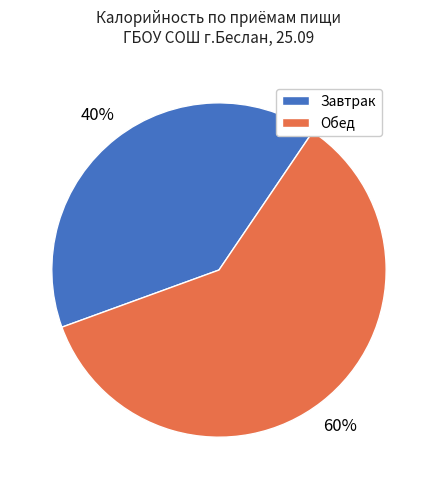

Is it true that Обед is 49% of the pie?

False